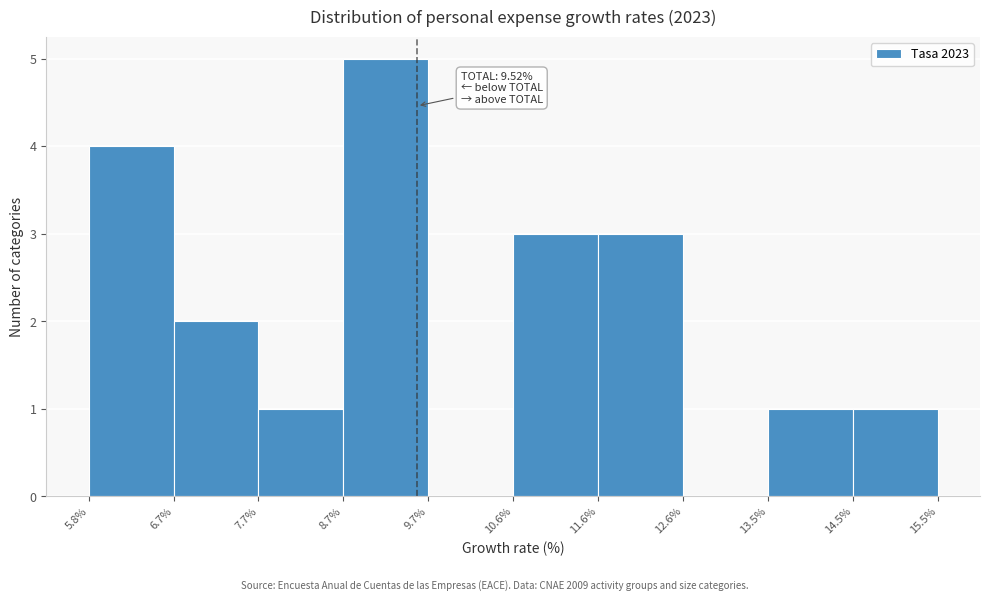

Over which range of the x-axis is the bar tallest?

8.7% to 9.7%